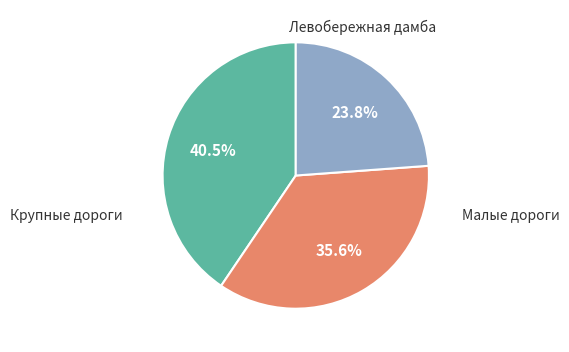

Is there a majority slice in this chart?

No